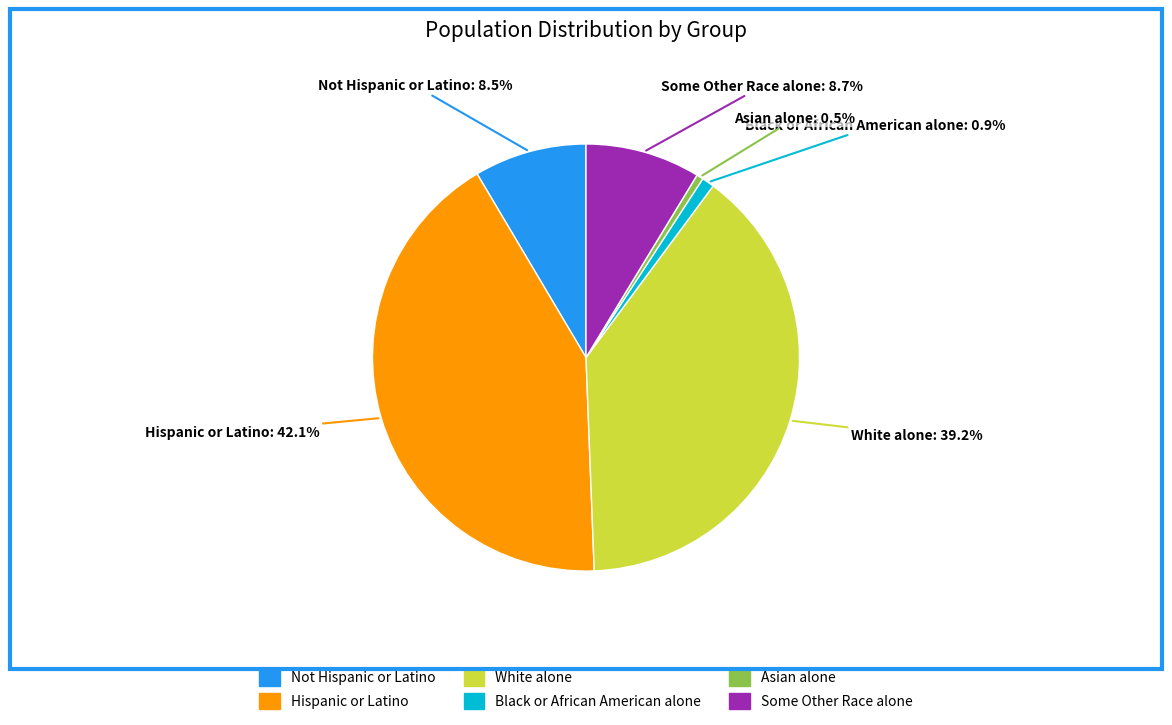

To the nearest percent, what is the combined percentage of White alone and Not Hispanic or Latino?

48%